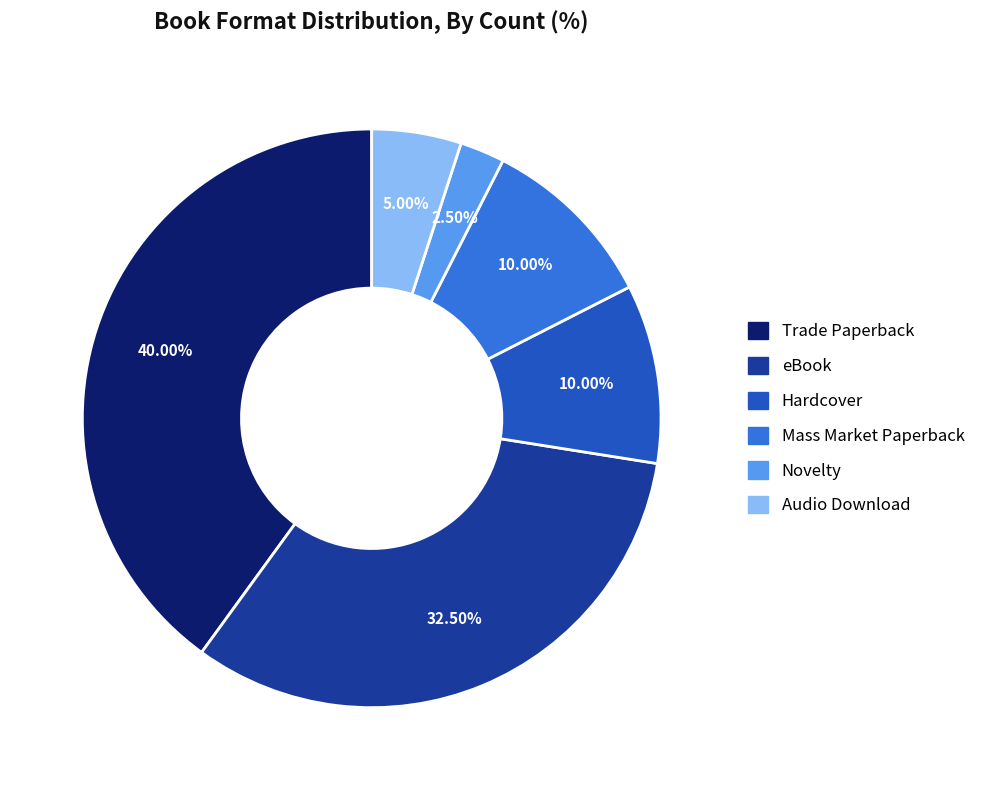

What portion of the pie excludes Trade Paperback?

60.0%